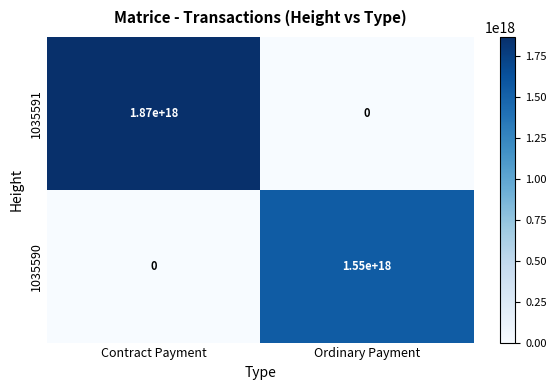

At which category is the sum across all series the highest?

Contract Payment